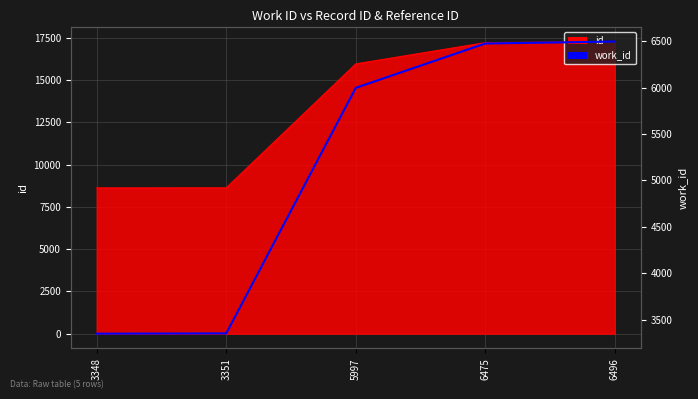

Reading right to left, transcribe all the data shown in this chart.

6496	6475	5997	3351	3348